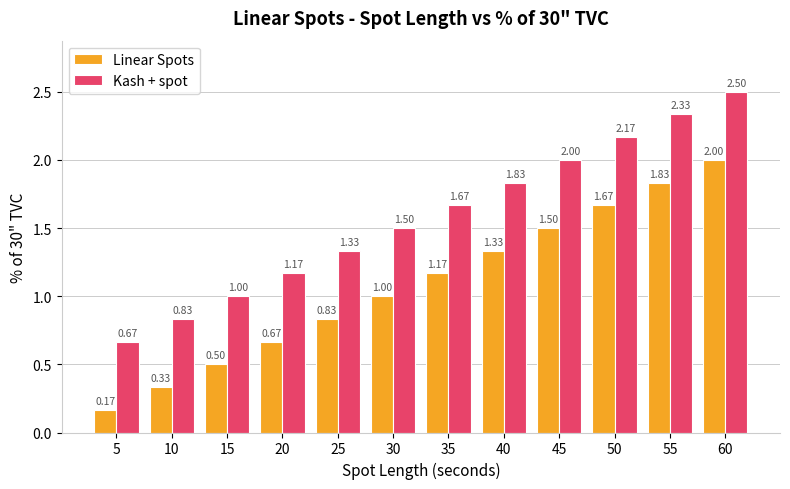

Is the value of Kash + spot at 45 greater than the value of Linear Spots at 10?

Yes